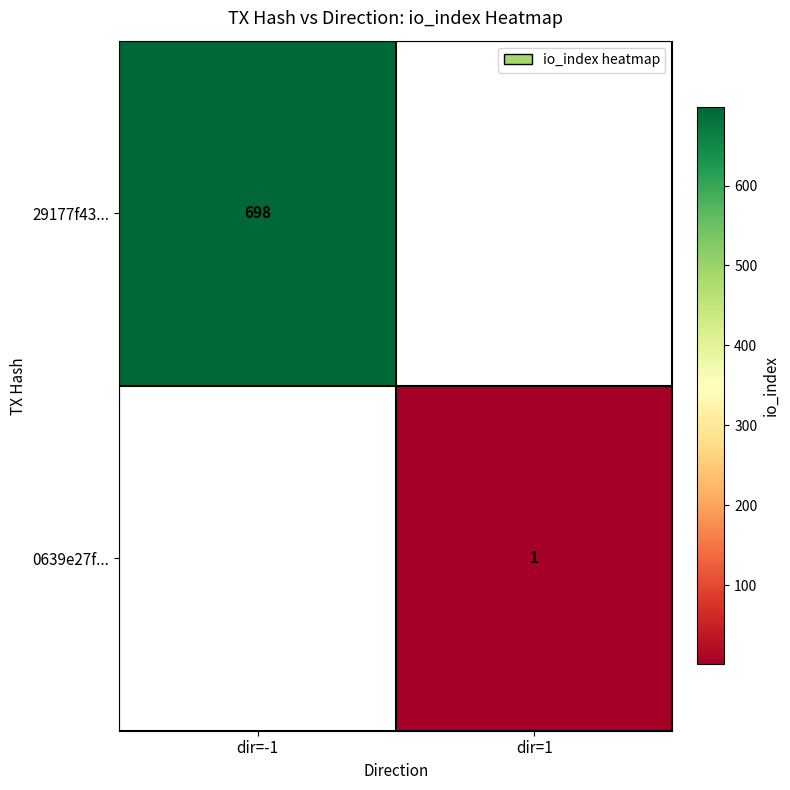

Is the value of 0639e27f... at dir=1 greater than the value of 29177f43... at dir=-1?

No